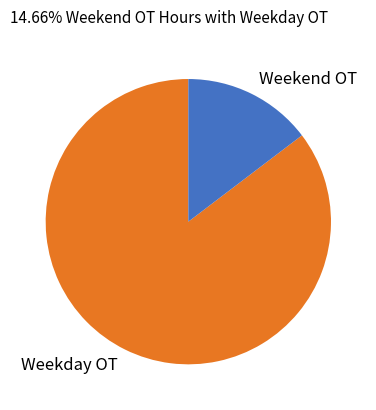

The Weekday OT slice represents 95% of the pie. True or false?

False